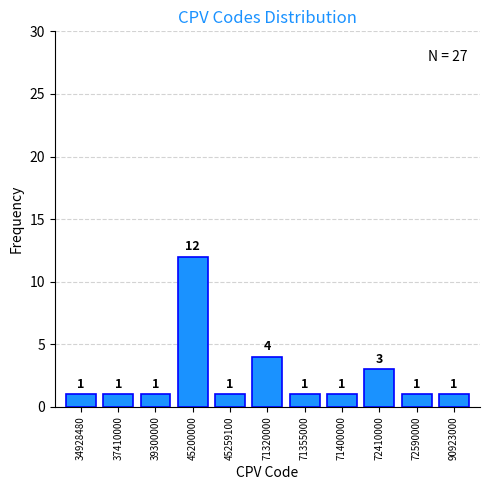

Reading left to right, list all the values displayed in this chart.

34928480=1	37410000=1	39300000=1	45200000=12	45259100=1	71320000=4	71355000=1	71400000=1	72410000=3	72590000=1	90923000=1